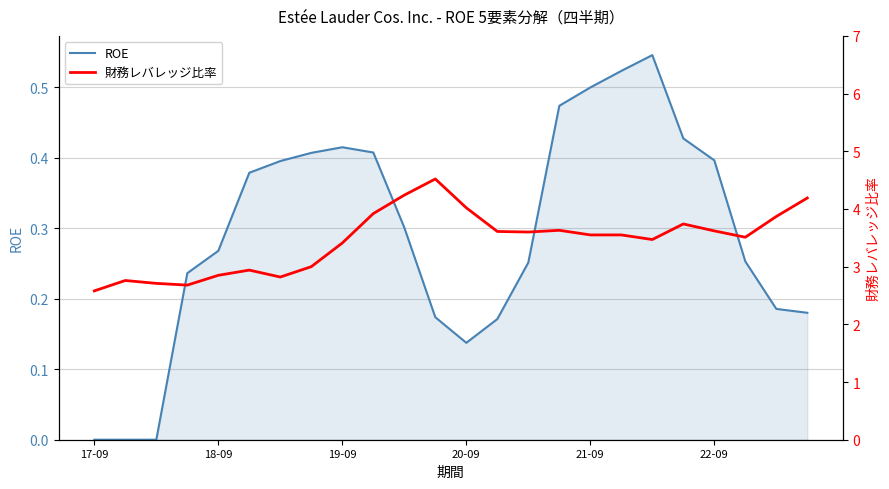

Is the value of 財務レバレッジ比率 at 9 greater than the value of ROE at 13?

Yes